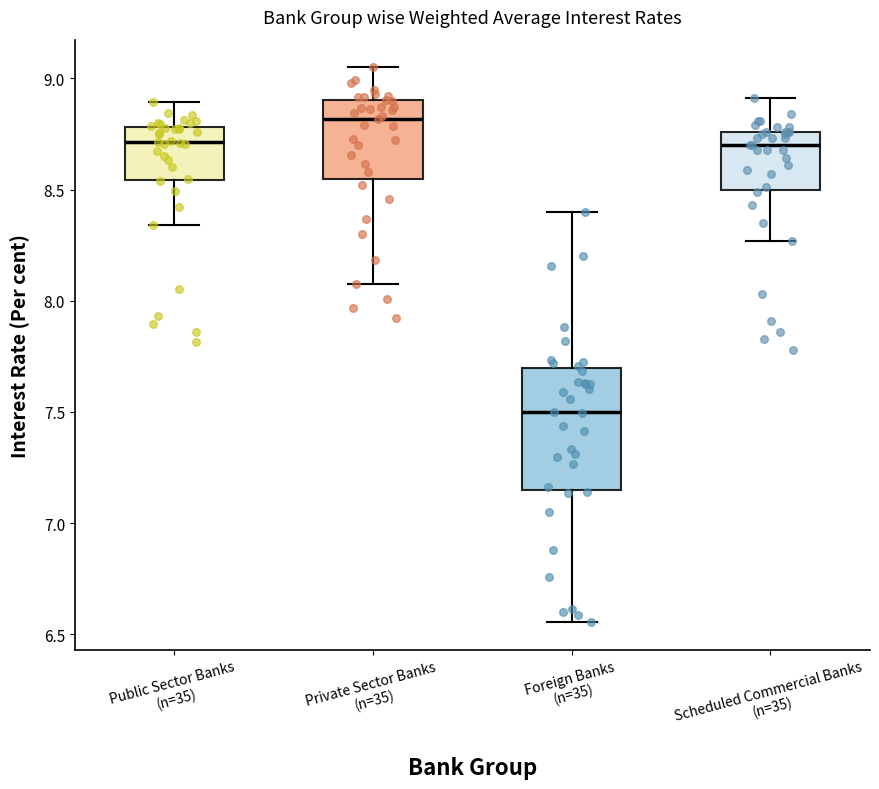

Reading left to right, read every box against the y-axis: the position of its median line, the range the box covers, and the ends of its whiskers. The values are not printed on the chart, so give them approximately, as read against the axis.

Public Sector Banks (n=35): median 8.70, box 8.55 to 8.80, whiskers 8.35 to 8.90
Private Sector Banks (n=35): median 8.80, box 8.55 to 8.90, whiskers 8.10 to 9.05
Foreign Banks (n=35): median 7.50, box 7.15 to 7.70, whiskers 6.55 to 8.40
Scheduled Commercial Banks (n=35): median 8.70, box 8.50 to 8.75, whiskers 8.25 to 8.90